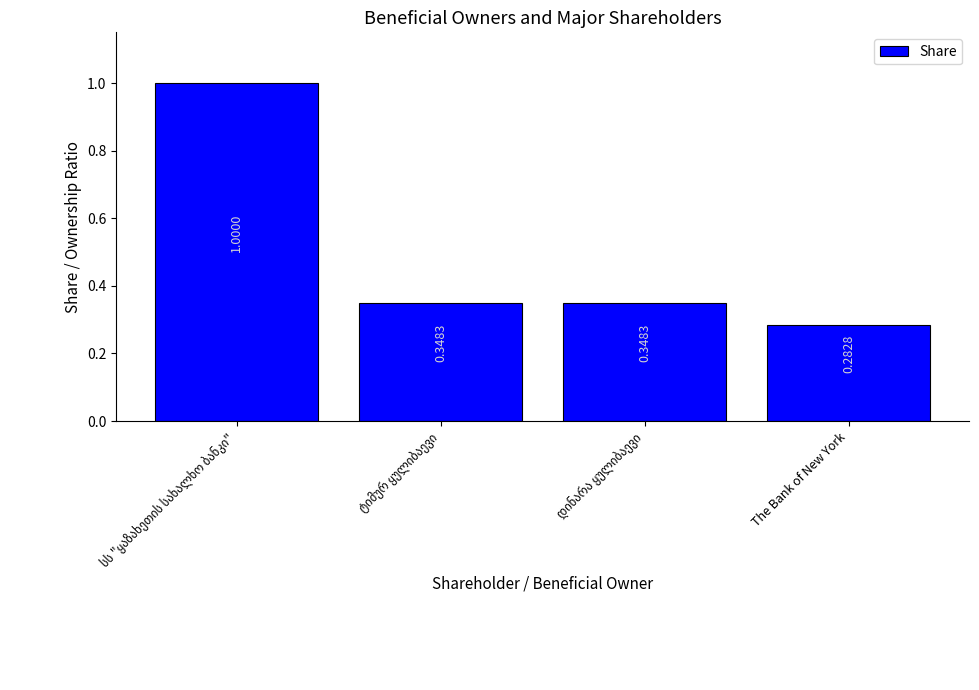

Count the values in the range 0 to 1.

4